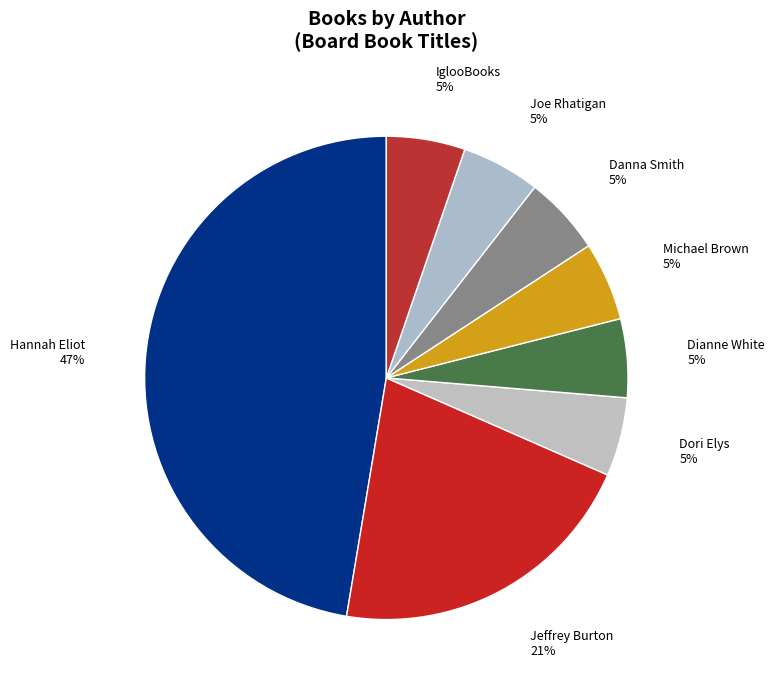

The Joe Rhatigan 5% slice represents 11% of the pie. True or false?

False